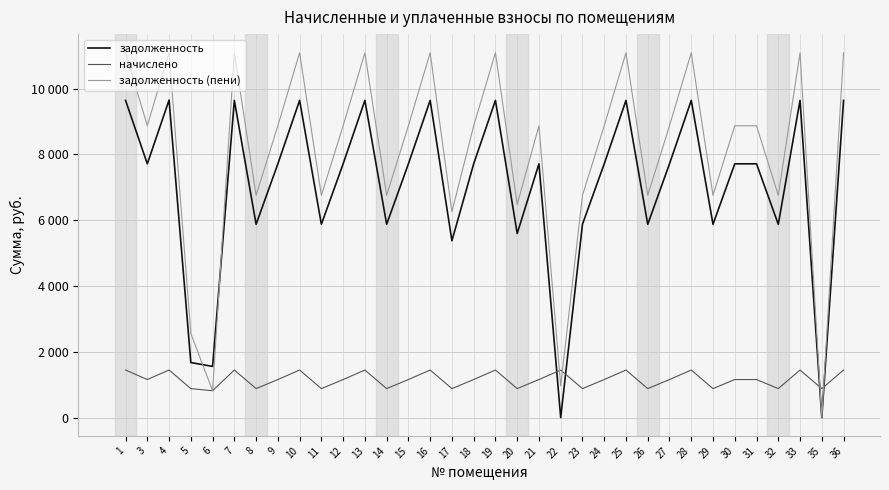

What is the value of the задолженность (пени) point at the 24th from the left?

11084.9